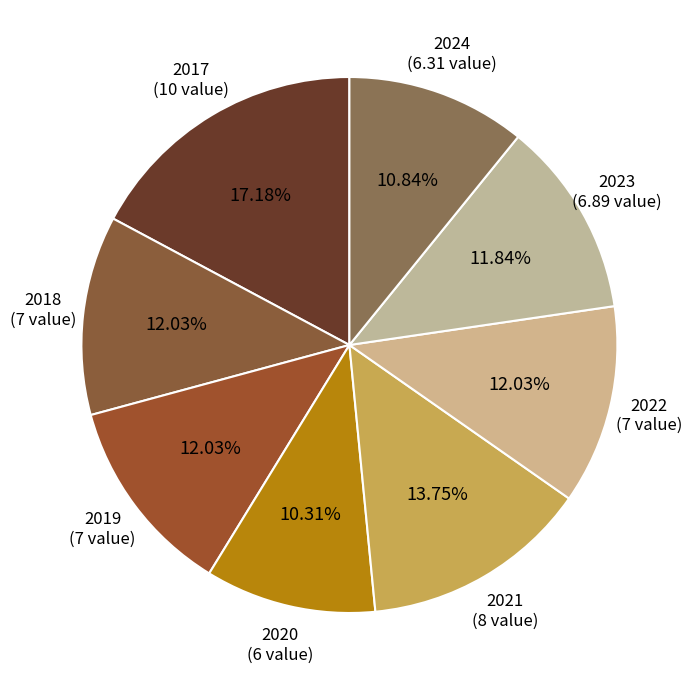

What is the ratio of the value at 2019 to the value at 2018?

1.0